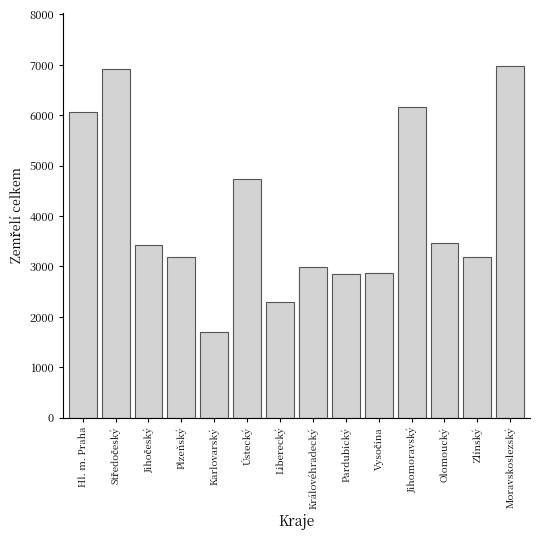

Which has a higher value, Liberecký or Hl. m. Praha?

Hl. m. Praha